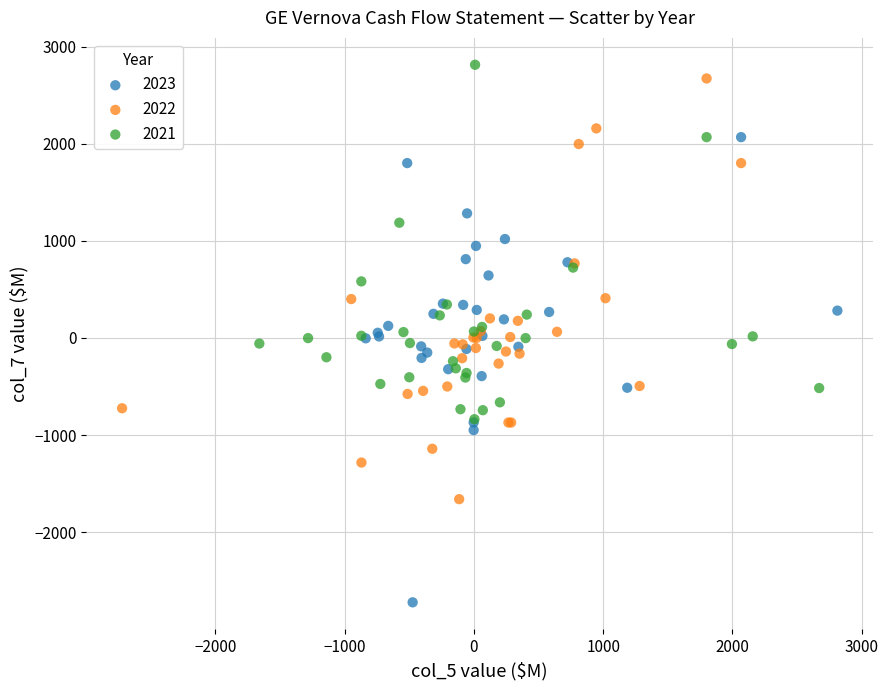

Which series contains the lowest Y value?

2023